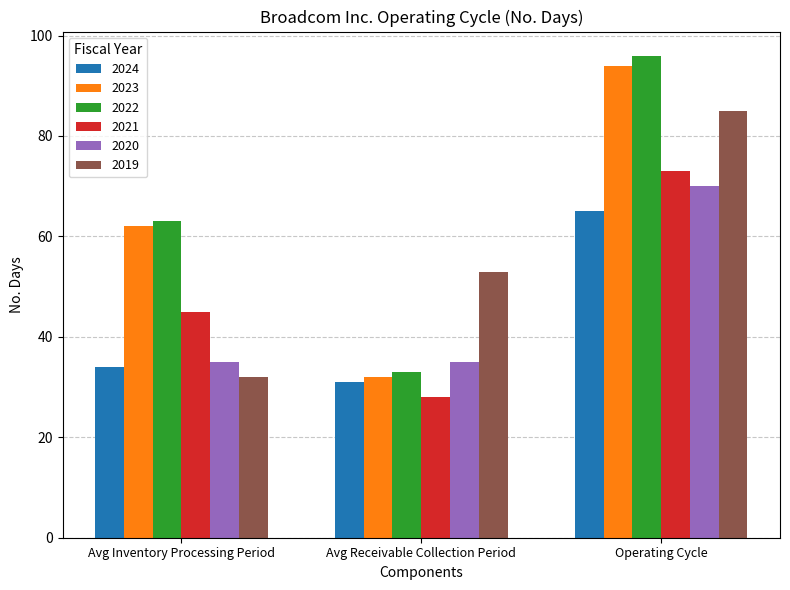

Is the value of 2024 at Operating Cycle greater than the value of 2022 at Avg Receivable Collection Period?

Yes